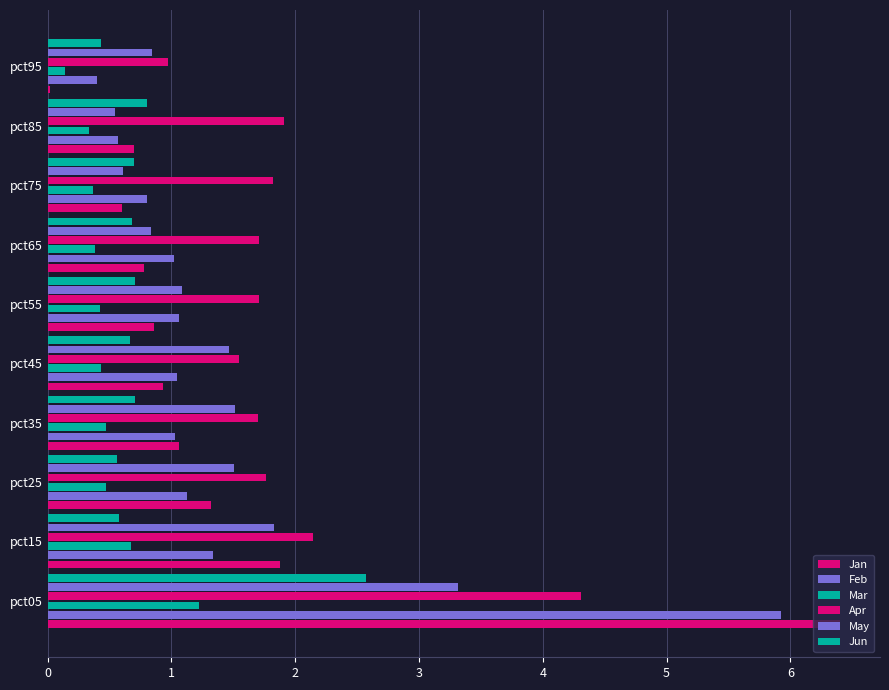

How many data points in May are above 1?

6